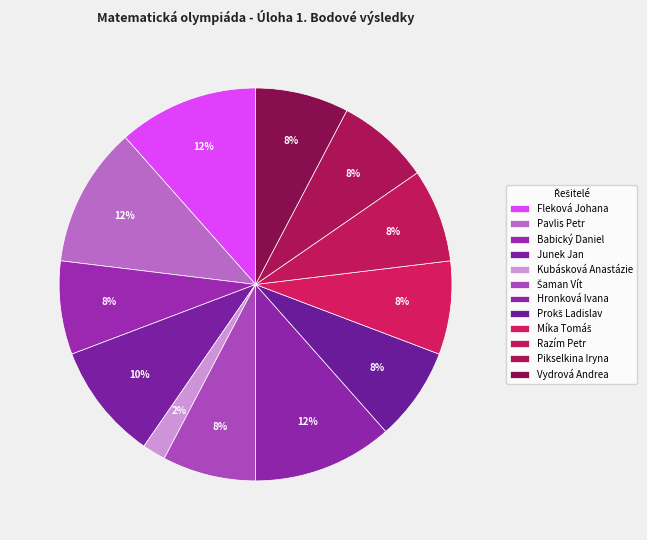

True or false: Pikselkina Iryna accounts for 8% of the total.

True